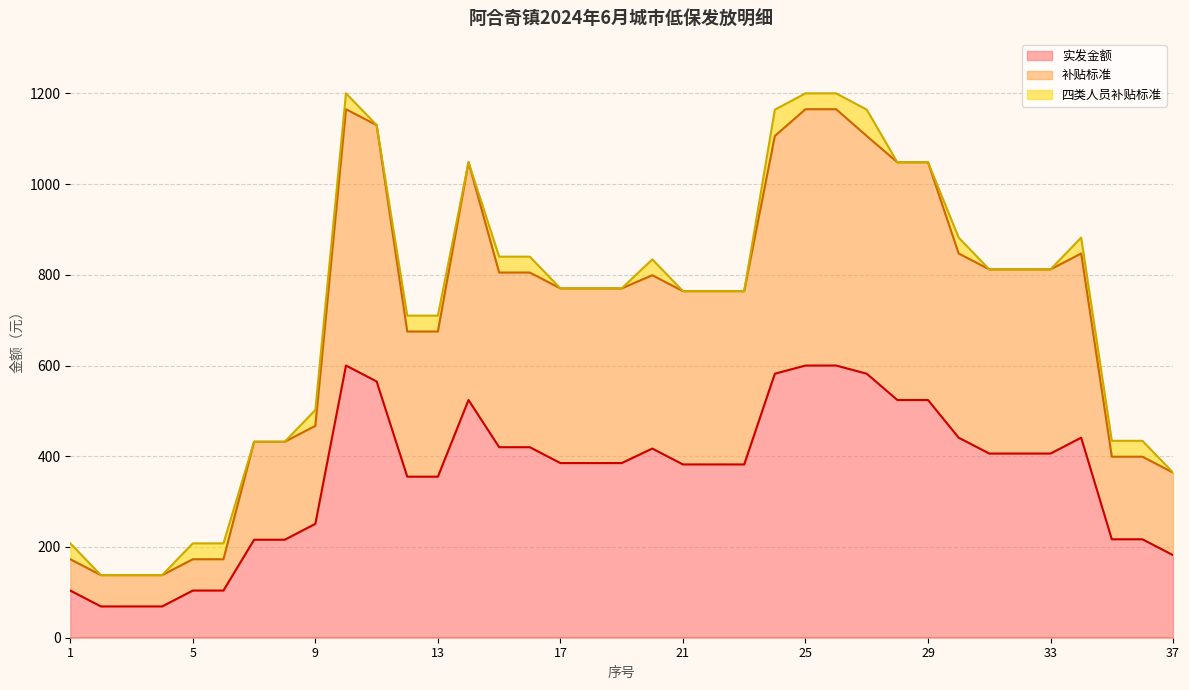

True or false: 实发金额 and 补贴标准 intersect in this chart.

False